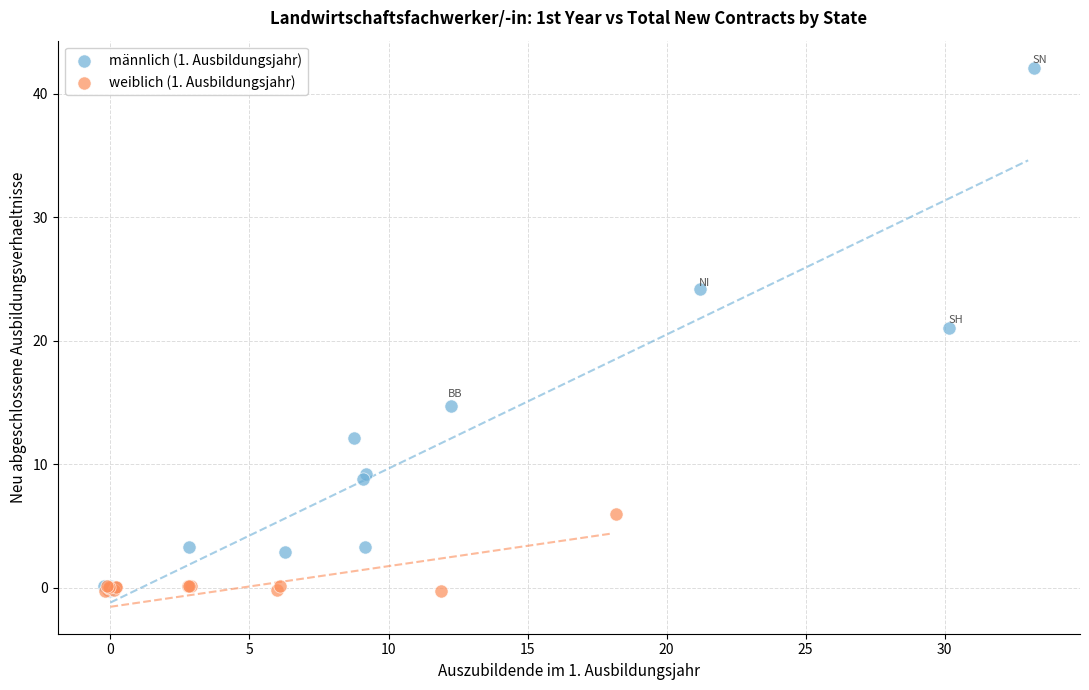

What are all the series names shown in the legend?

männlich (1. Ausbildungsjahr), weiblich (1. Ausbildungsjahr)